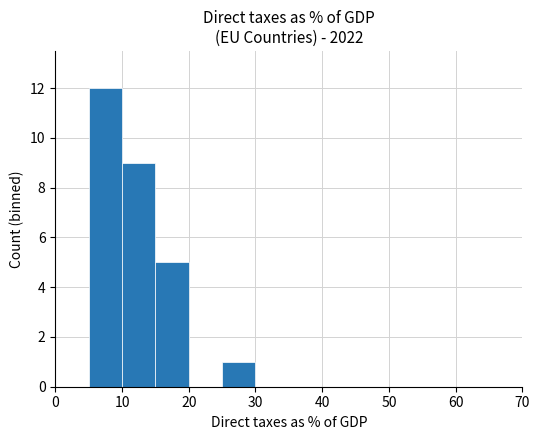

What is the maximum value shown in the chart?

12